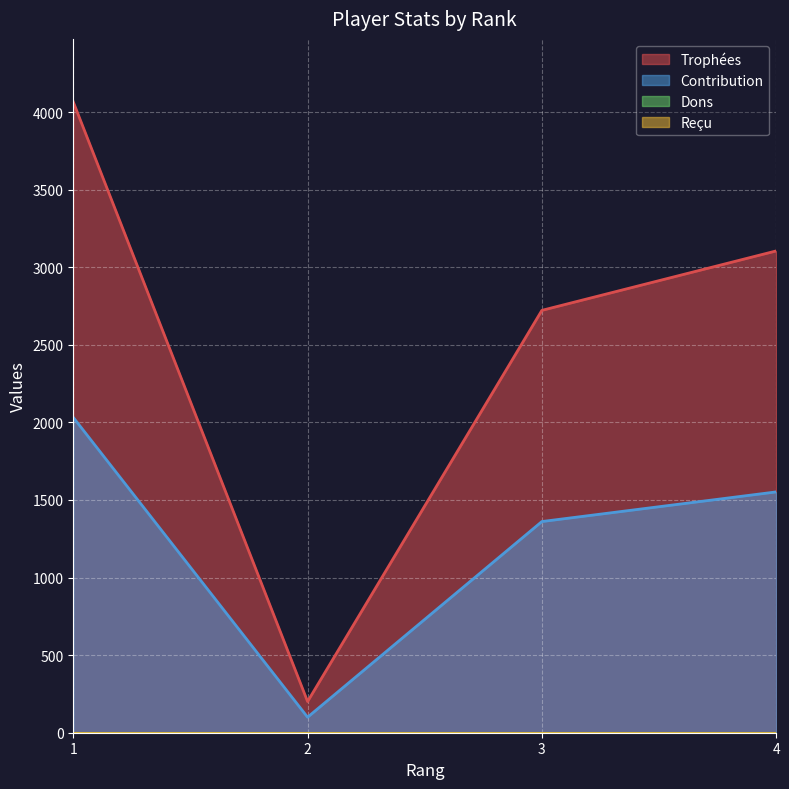

At which label does Trophées first exceed 3105?

1